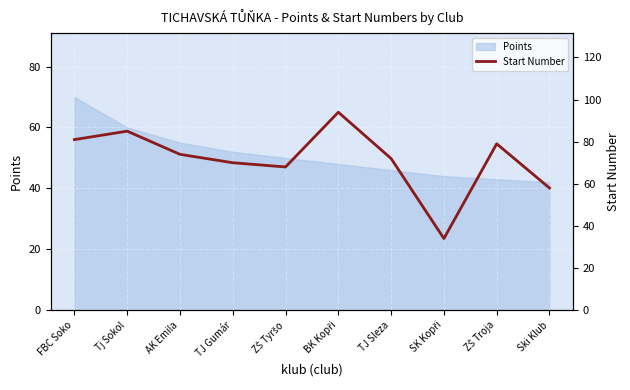

Which label corresponds to the smallest value in the chart?

SK Kopři